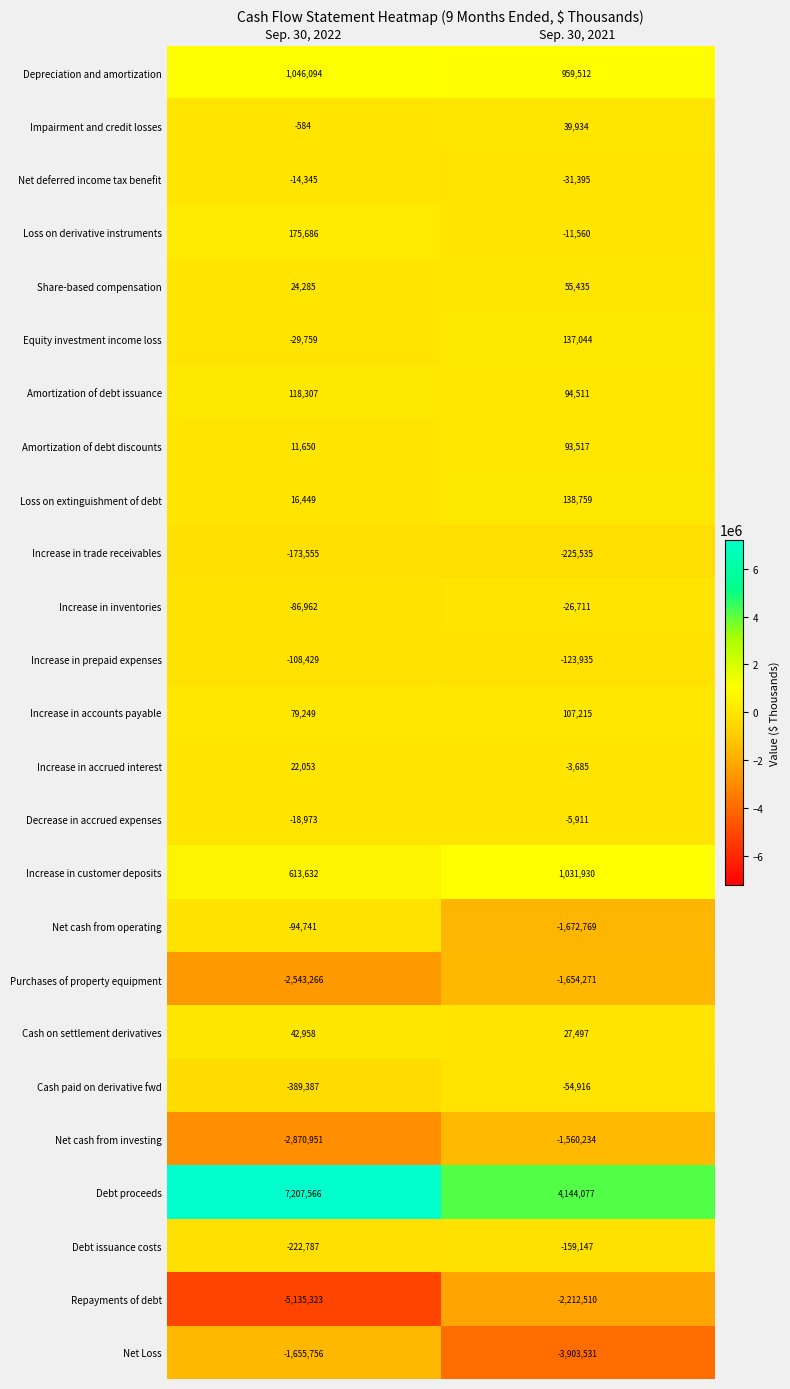

Which label corresponds to the largest value in the chart?

Sep. 30, 2022